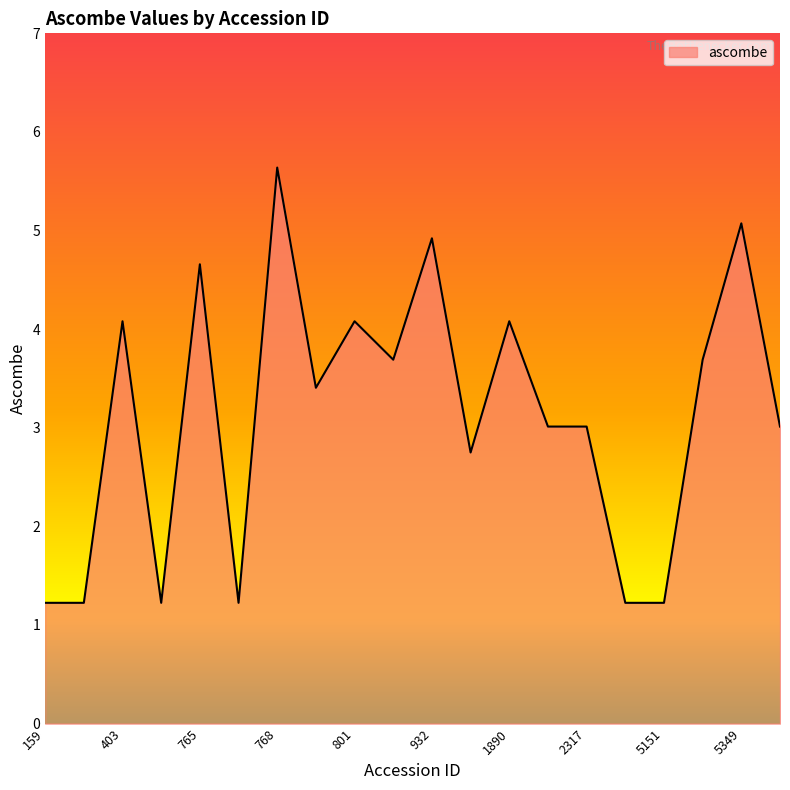

What is the maximum value shown in the chart?

5.6